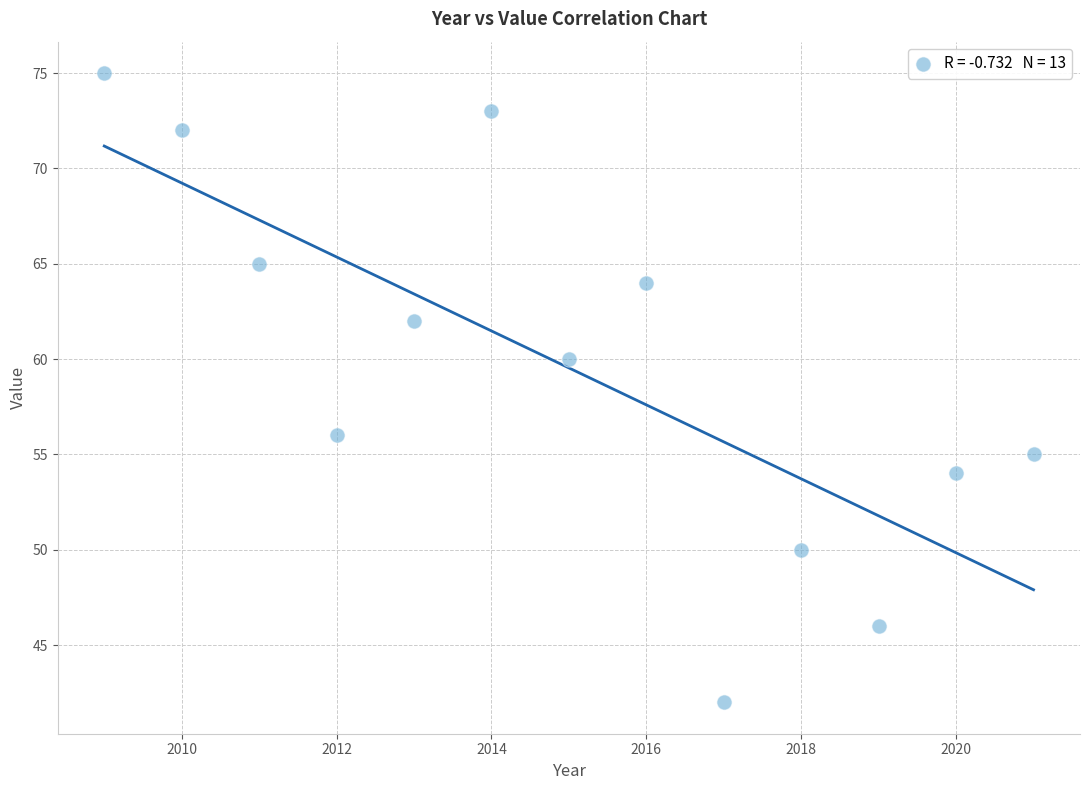

What is the range of Y values (max minus min)?

33